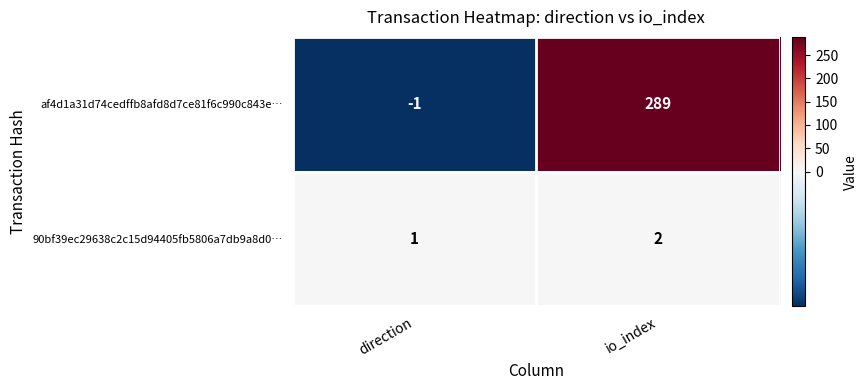

What is the average value of the af4d1a31d74cedffb8afd8d7ce81f6c990c843e… series?

144